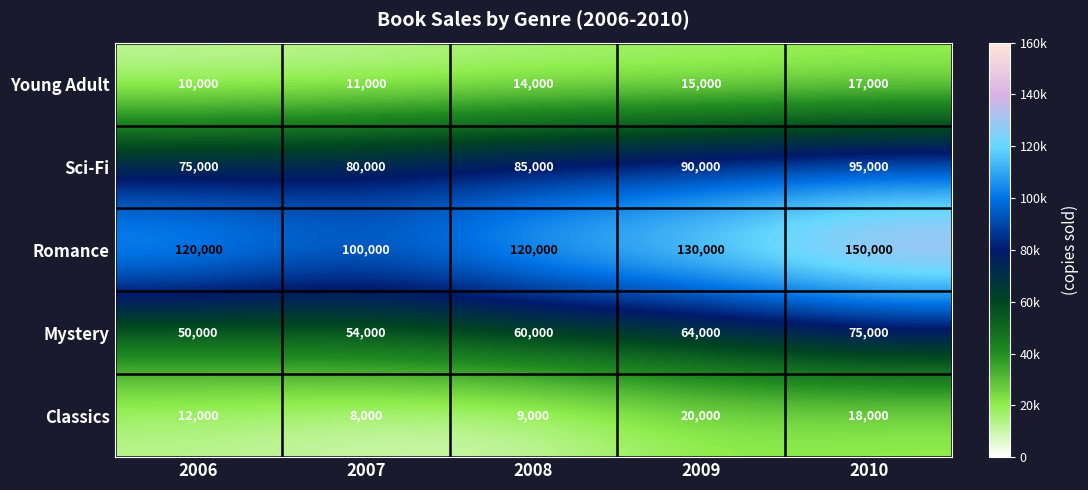

How many data points does each series have?

5